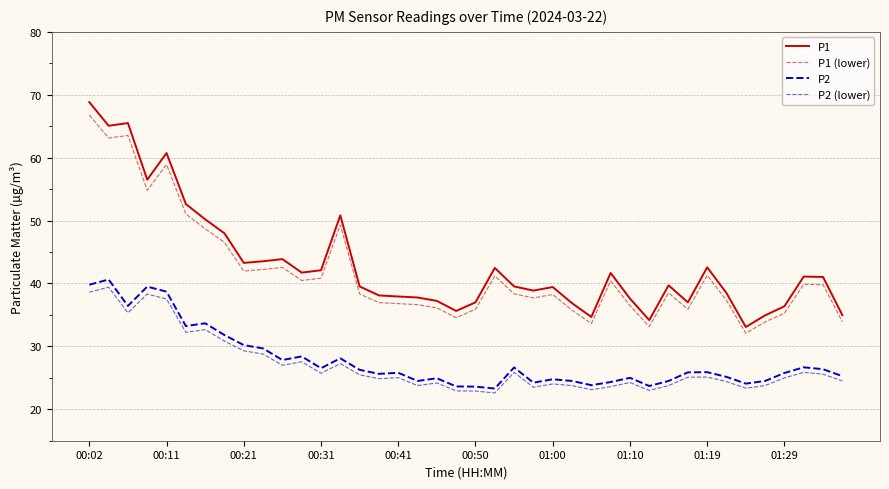

How many lines are shown in the chart?

4